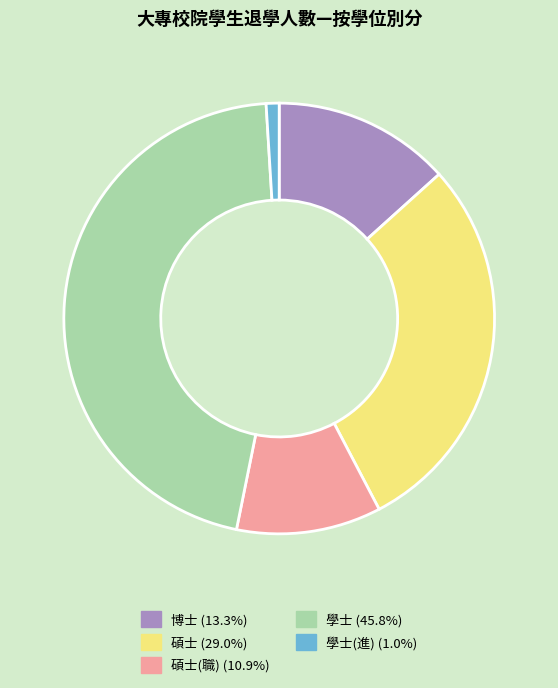

Count the number of slices in the pie.

5